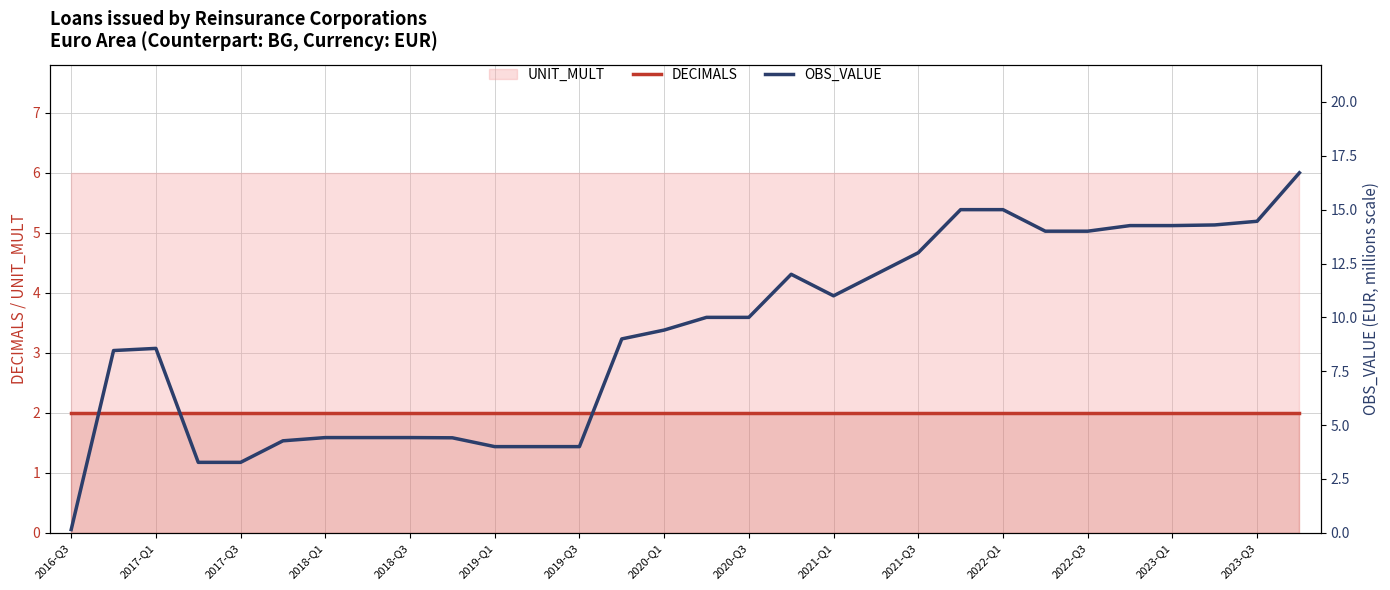

After their last crossing, which series has the higher values: OBS_VALUE or DECIMALS?

OBS_VALUE